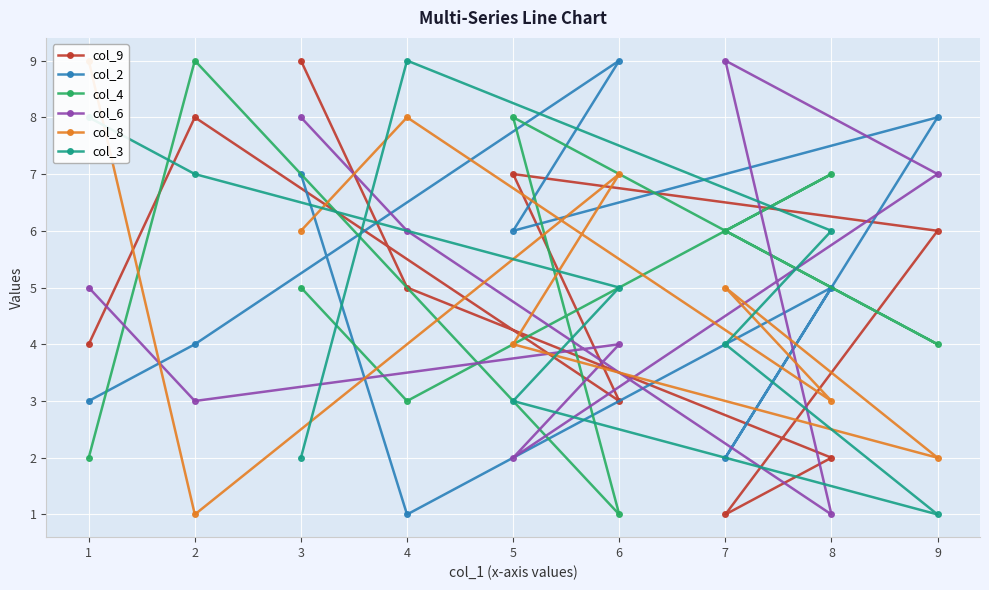

List the labels in order of col_6 value, smallest first.

8, 5, 2, 6, 1, 4, 9, 3, 7